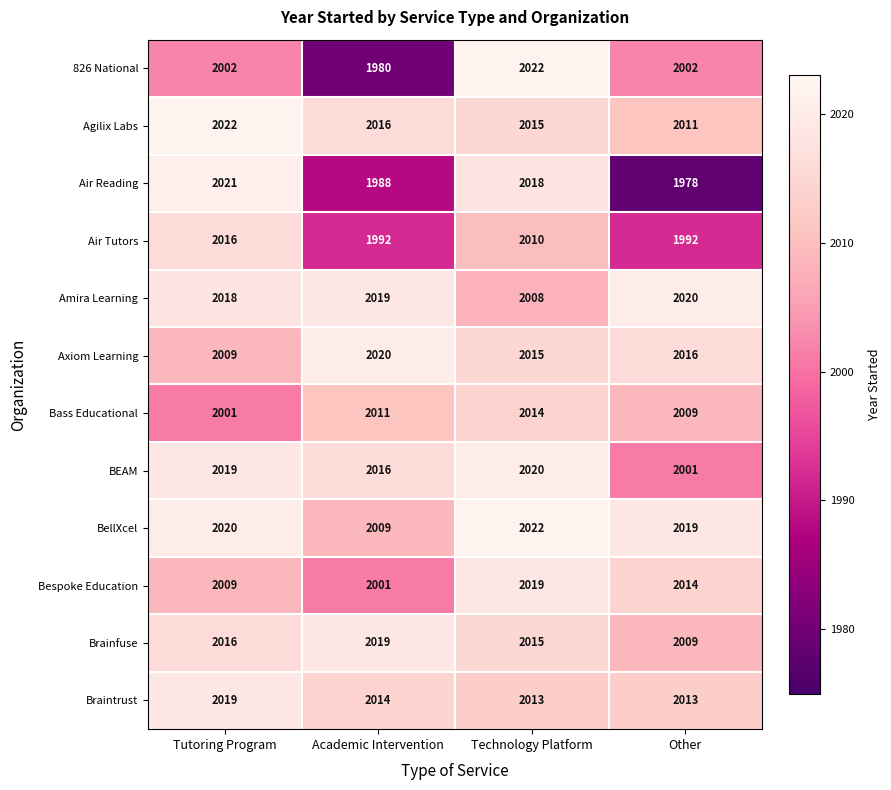

What is the sum of the Bass Educational values at Other and Academic Intervention?

4020